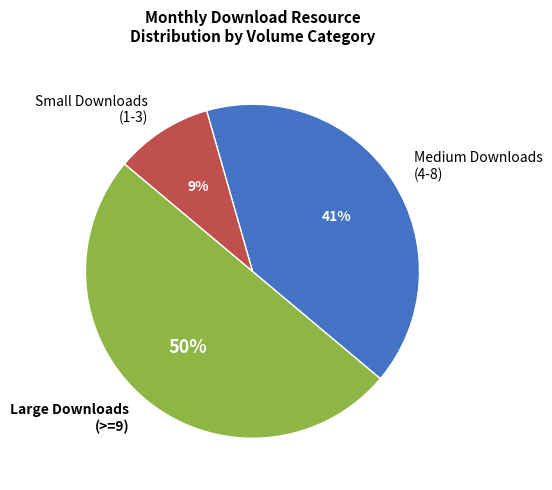

Do Small Downloads (1-3) and Large Downloads (>=9) together represent more than half of the pie?

Yes